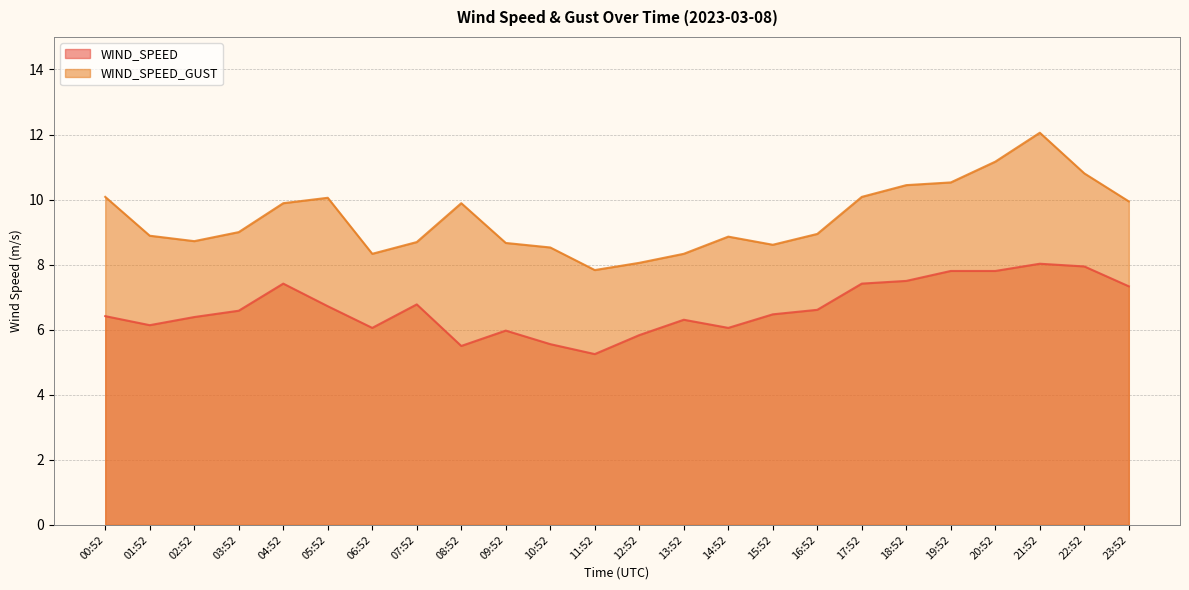

The WIND_SPEED series shows 7.8 at 19:52. True or false?

True